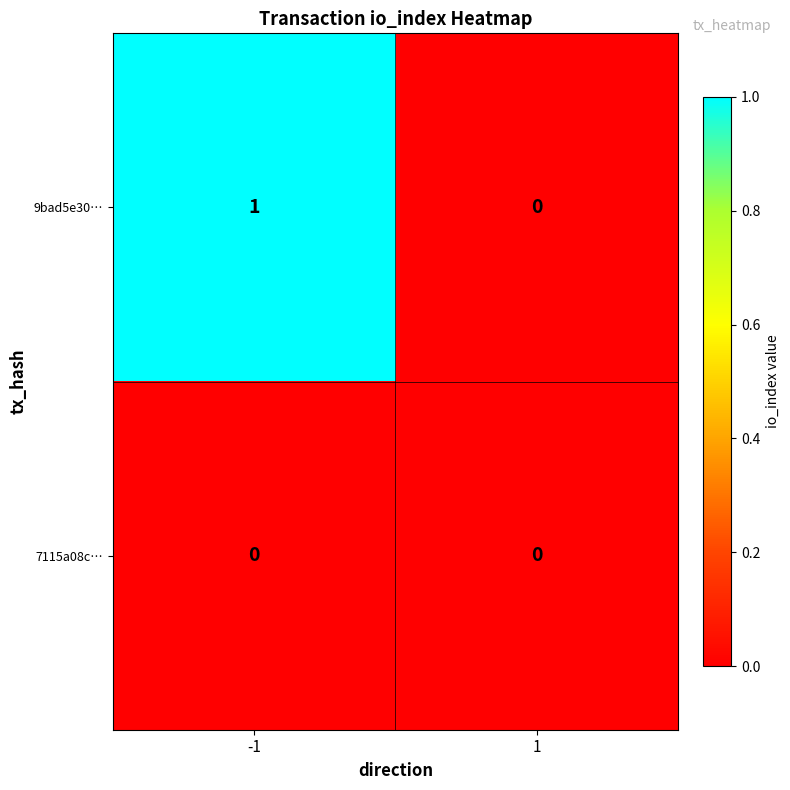

The value of 9bad5e30… at 1 is 0. True or false?

True